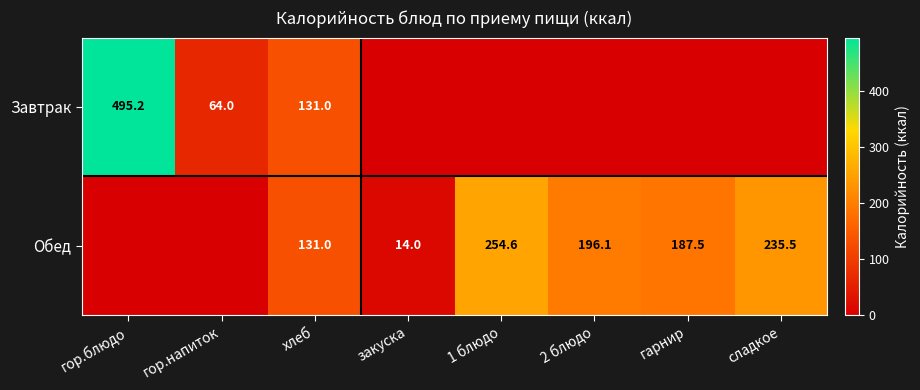

The Завтрак series shows 90.5 at гор.напиток. True or false?

False